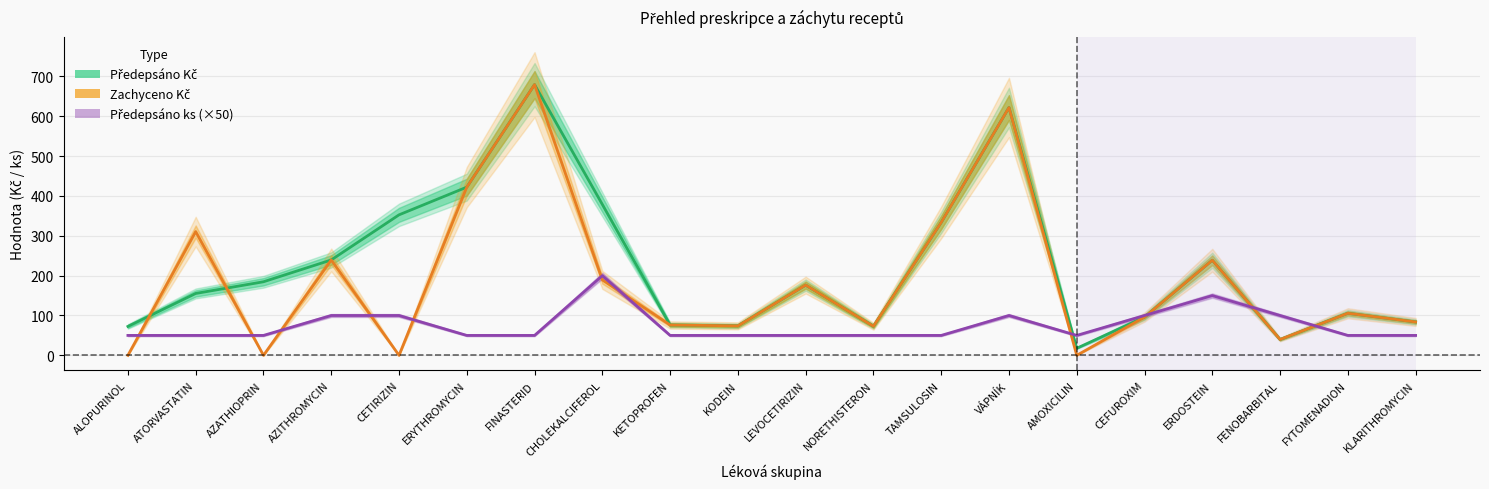

Where is the first local minimum for Zachyceno Kč?

AZATHIOPRIN